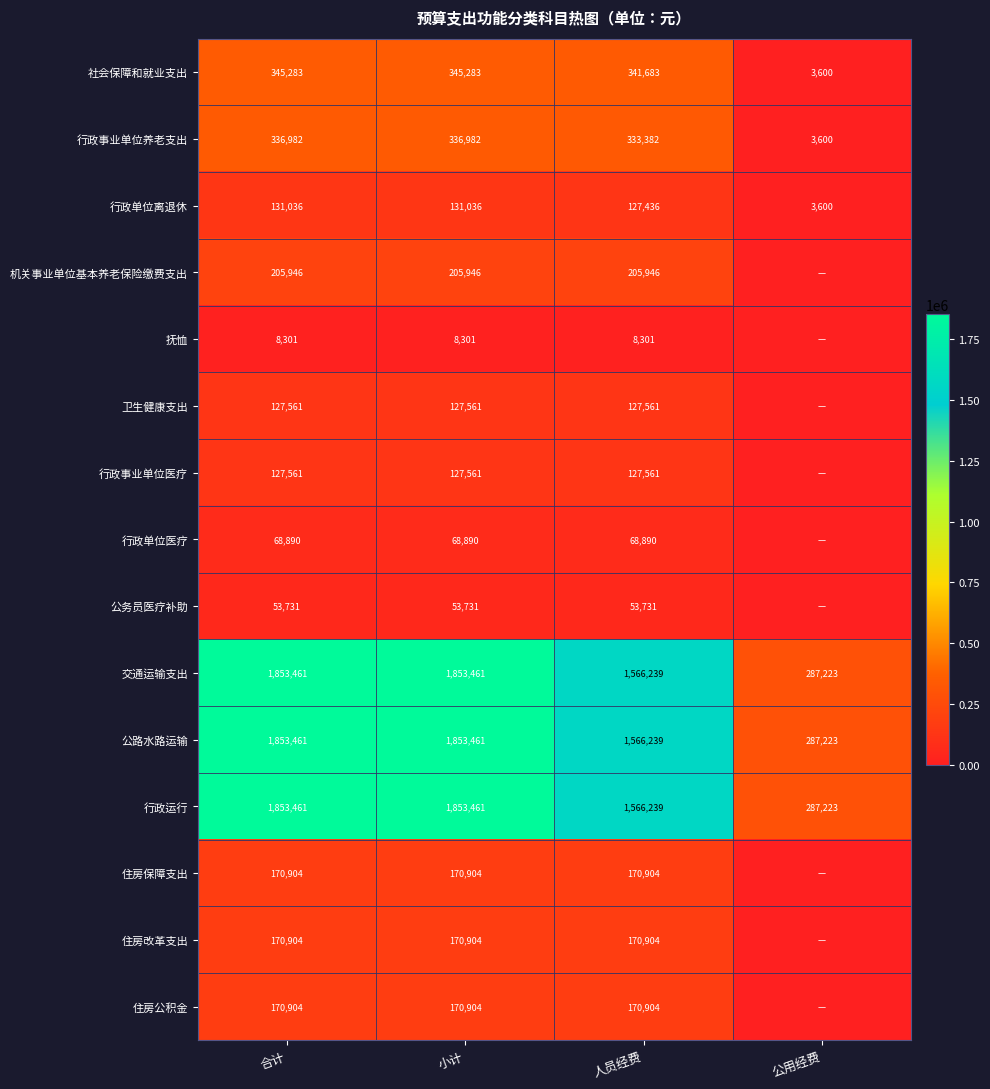

The value of 住房公积金 at 合计 is 245100. True or false?

False